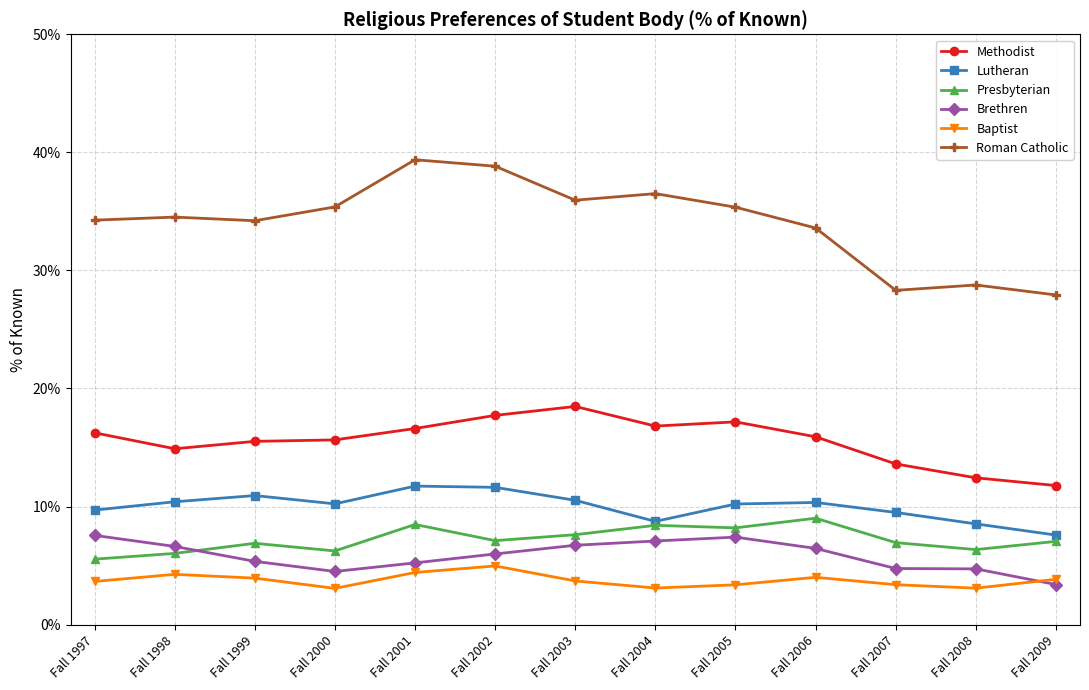

What value does the Roman Catholic series have at Fall 2001?

39.4